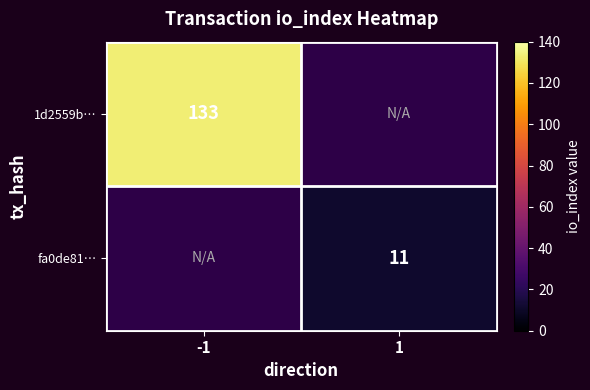

What is the minimum value shown in the chart?

11.0